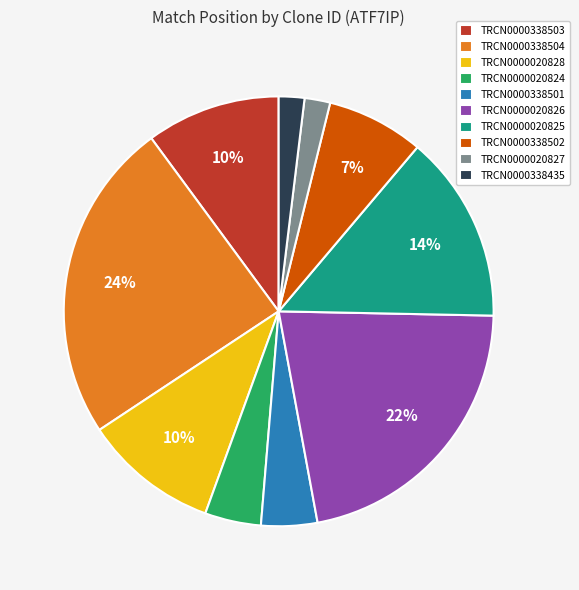

Does TRCN0000338503 represent more than half of the total?

No